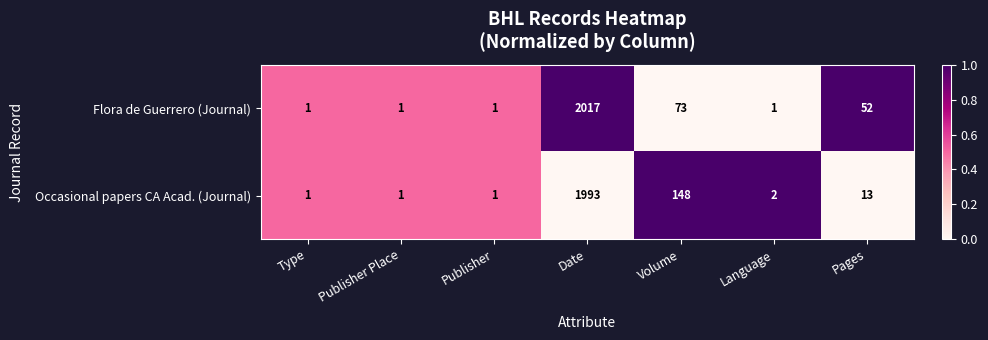

What is the sum of the Flora de Guerrero (Journal) values at Volume and Publisher Place?

74